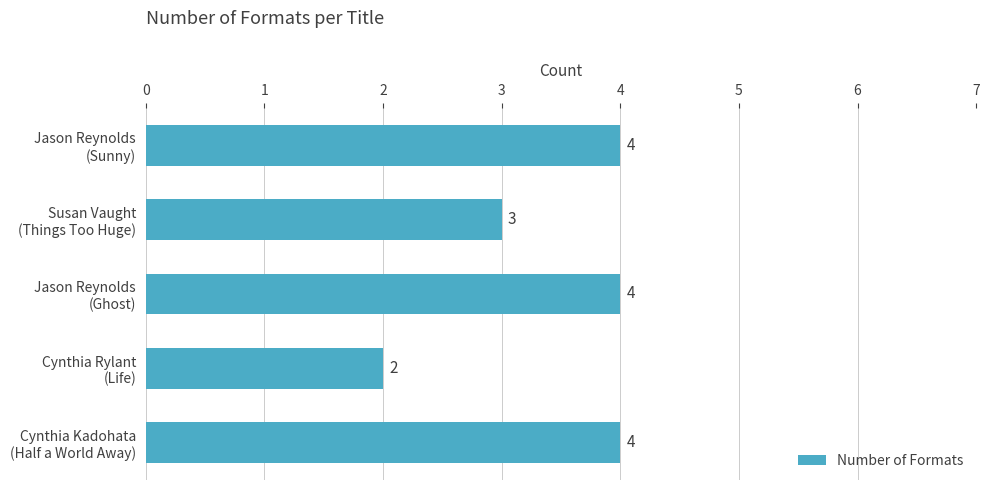

What is the greatest value displayed?

4